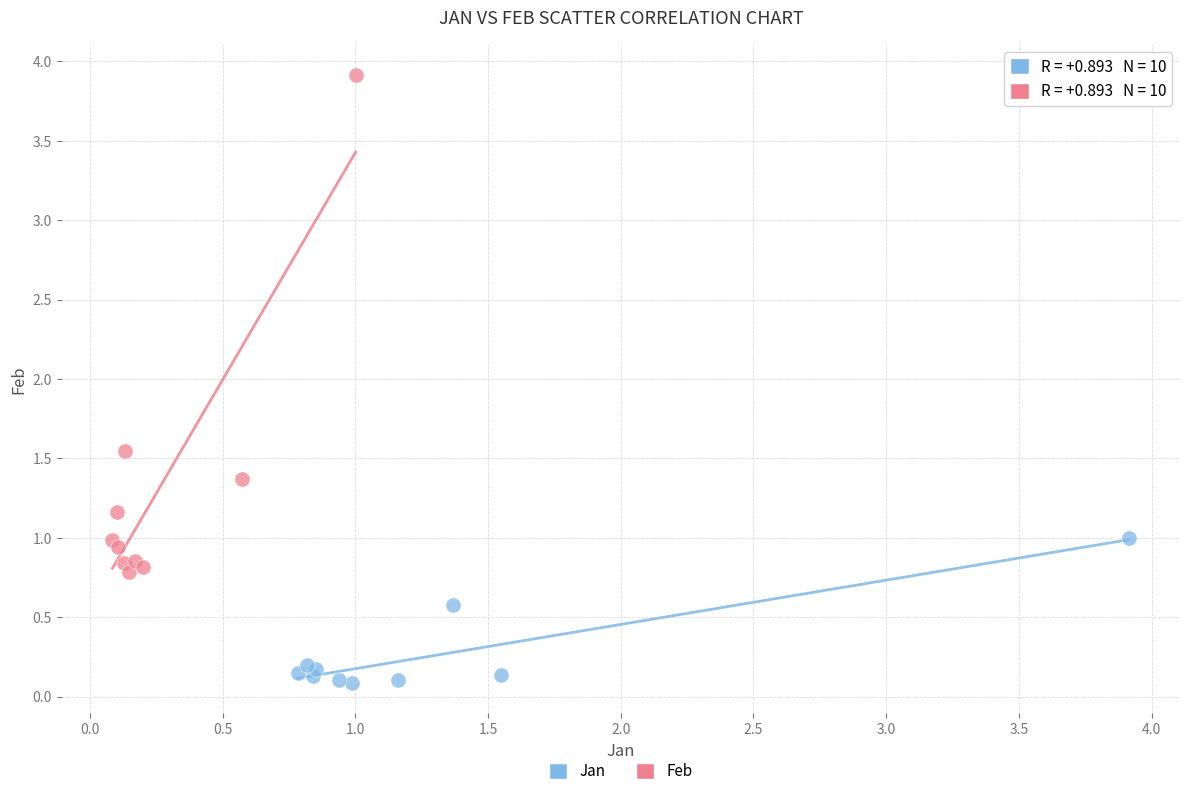

Which series reaches the minimum Y coordinate?

Jan